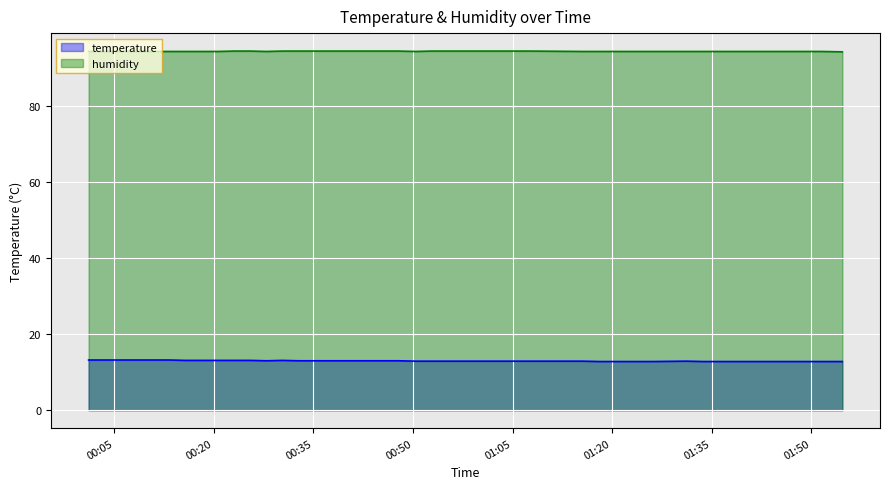

How many series are shown in this chart?

2